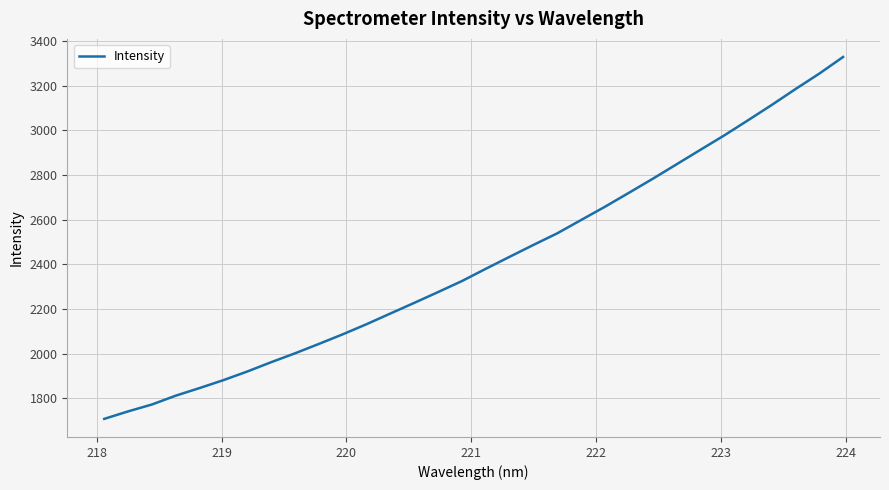

What is the smallest value displayed?

1707.1